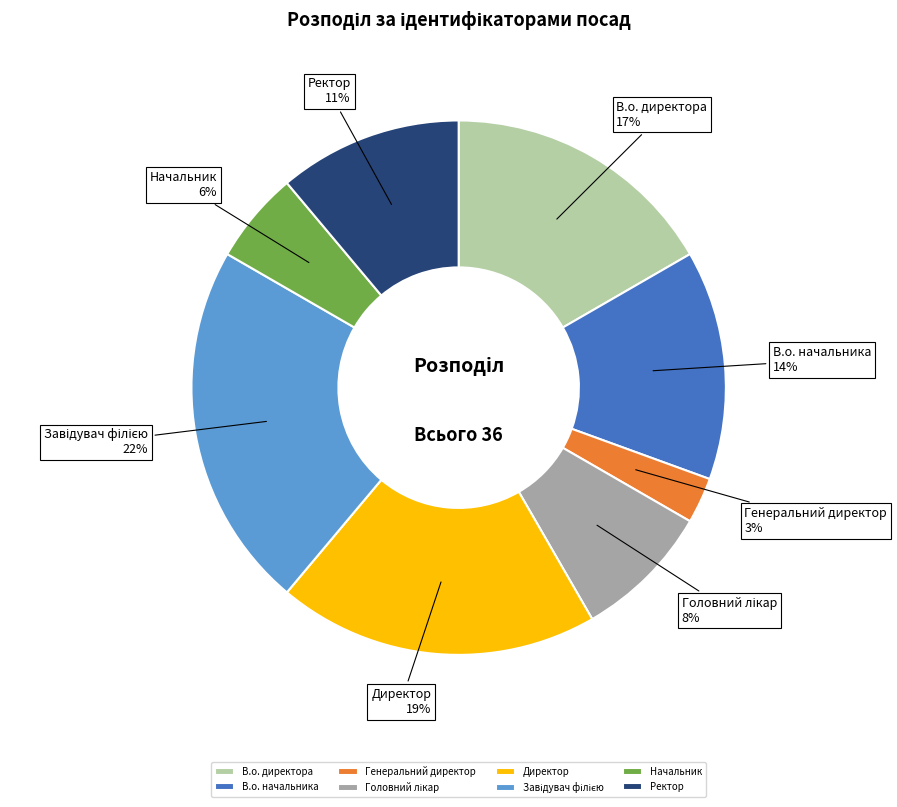

Is it true that Директор is 8% of the pie?

False